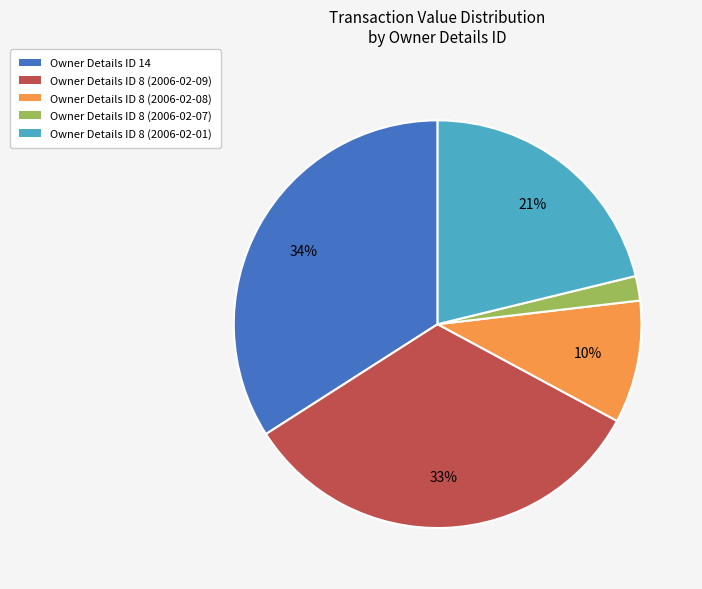

Rank the categories by value from lowest to highest.

Owner Details ID 8 (2006-02-07), Owner Details ID 8 (2006-02-08), Owner Details ID 8 (2006-02-01), Owner Details ID 8 (2006-02-09), Owner Details ID 14